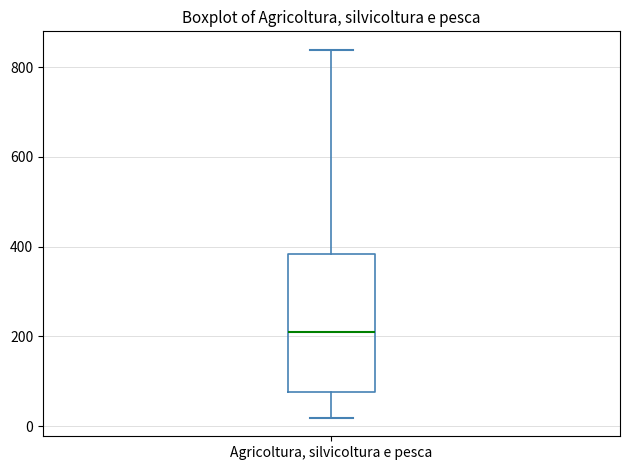

Transcribe this box plot: give where the median line is, the range the box spans, and where the two whiskers end, as read against the y-axis. The values are not printed on the chart, so give them approximately, as read against the axis.

median 220, box 80 to 380, whiskers 20 to 840